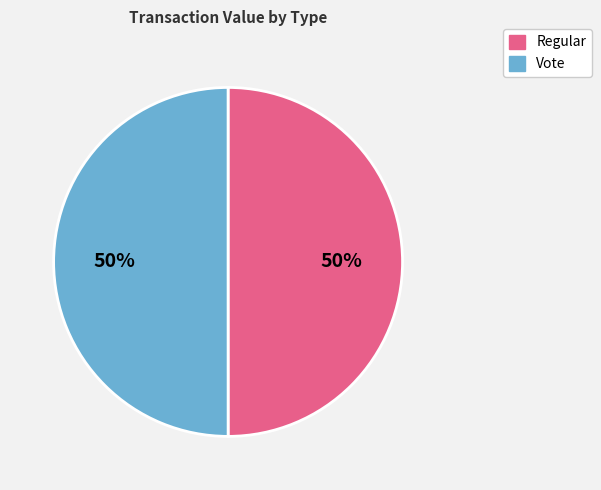

To the nearest percent, what is the average slice percentage?

50%